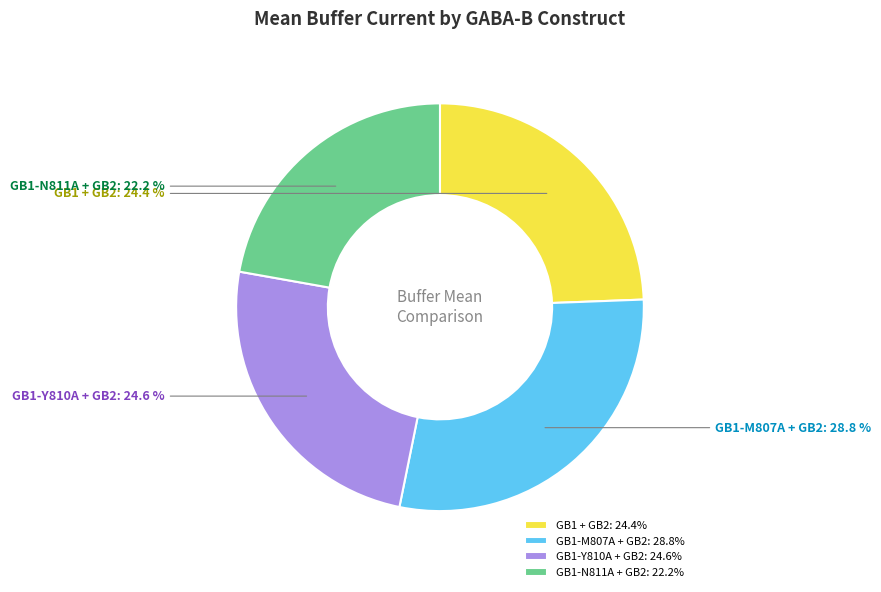

To the nearest percent, what is the combined percentage of GB1-M807A + GB2 and GB1-Y810A + GB2?

53%